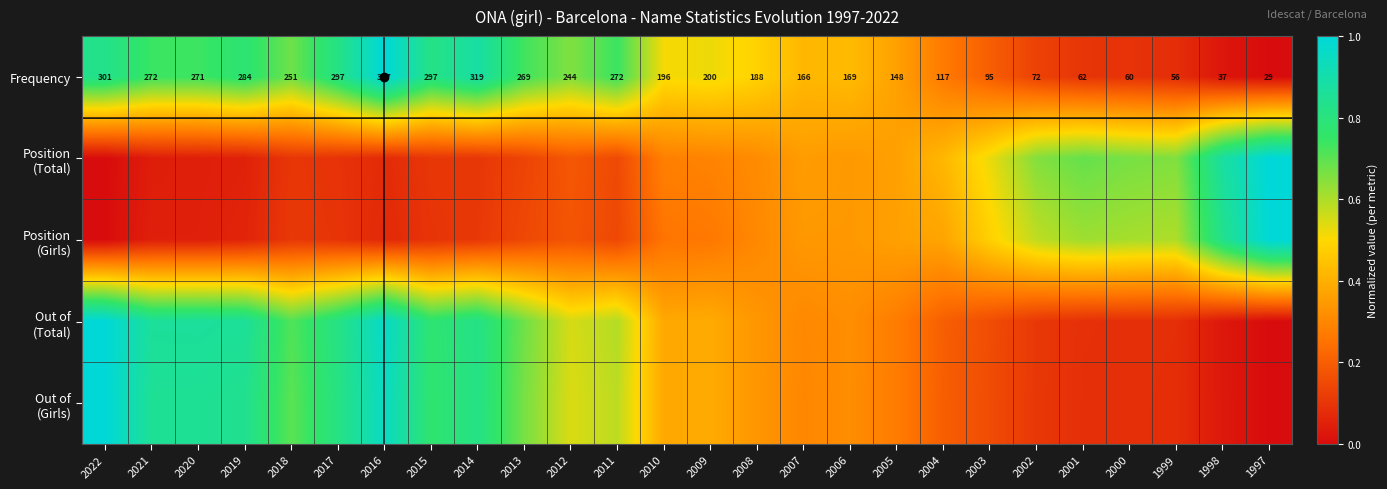

What is the difference between the maximum and minimum values in the Frequency series?

1.0